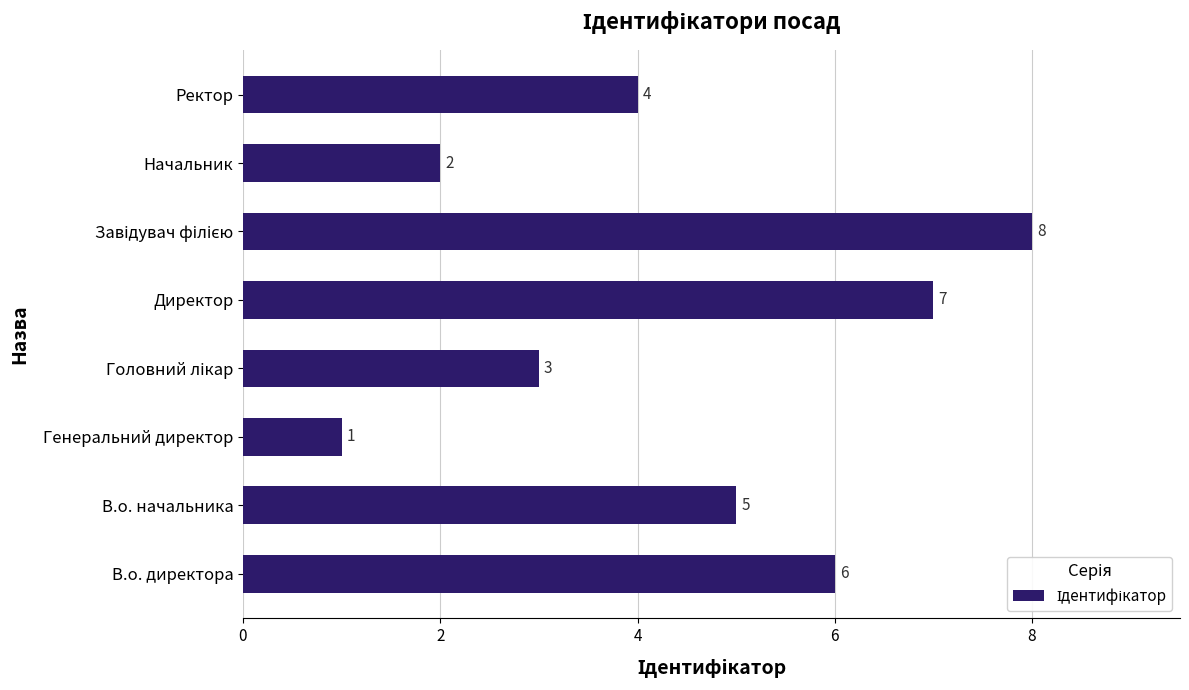

Reading bottom to top, extract all data points from this chart.

6	5	1	3	7	8	2	4